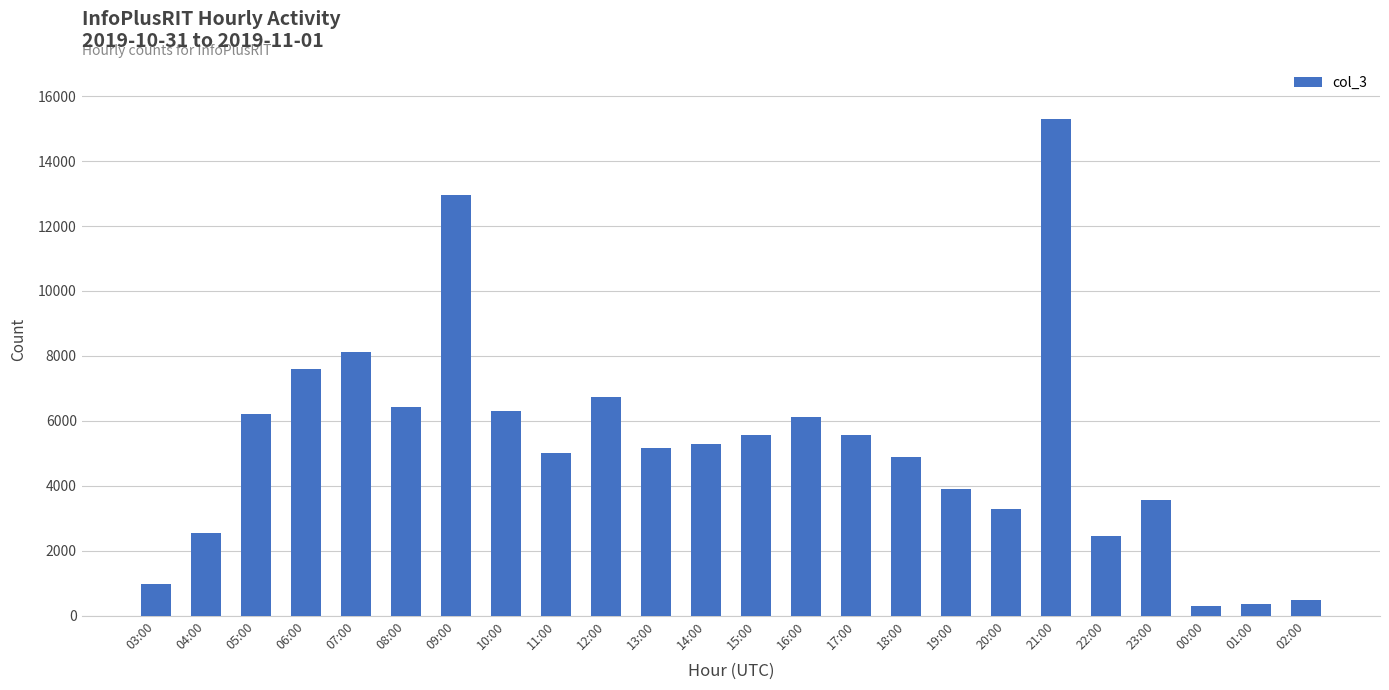

Does the chart contain any negative values?

No